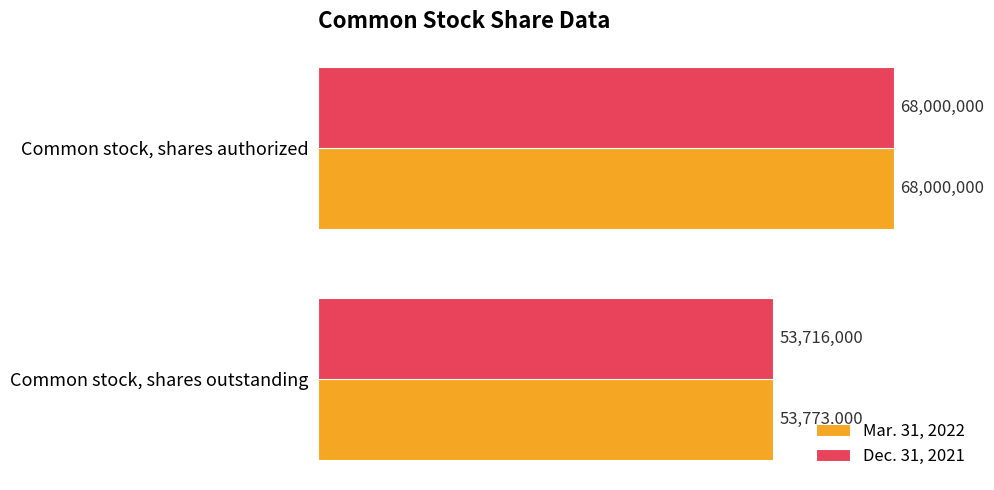

Reading left to right, what are all the values shown in this chart?

Mar. 31, 2022: 53773000	68000000
Dec. 31, 2021: 53716000	68000000